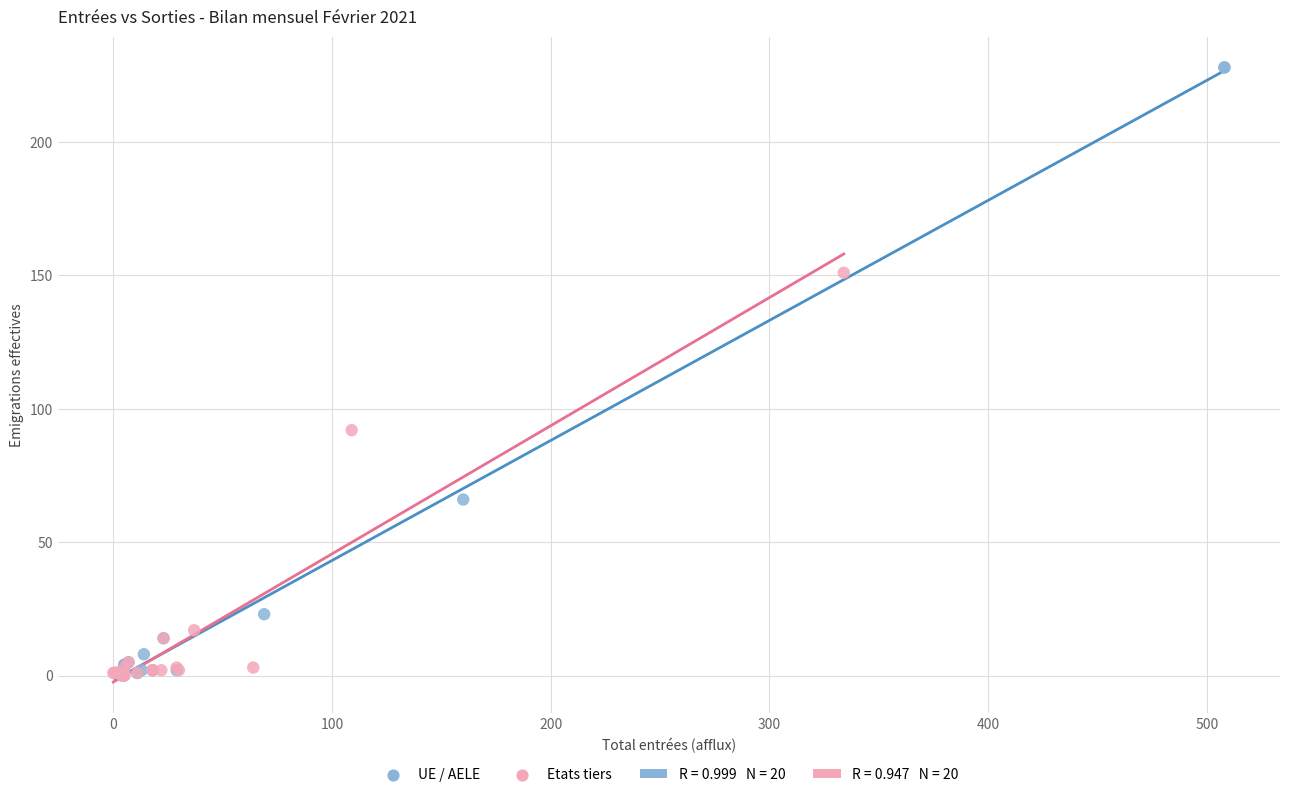

Which series has the widest spread of Y values?

UE / AELE